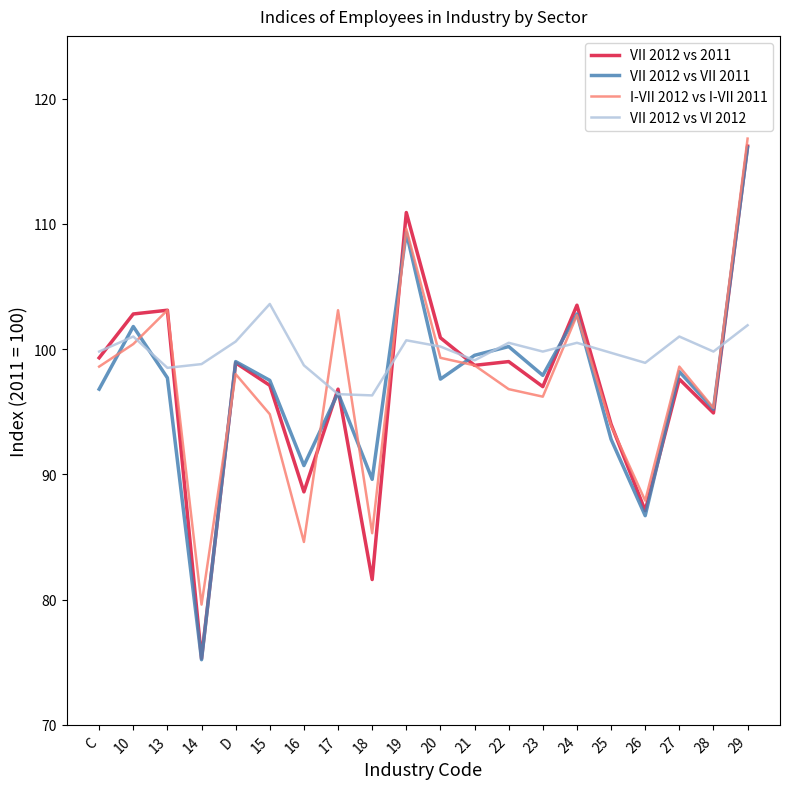

The value of VII 2012 vs VI 2012 at 17 is 96.4. True or false?

True